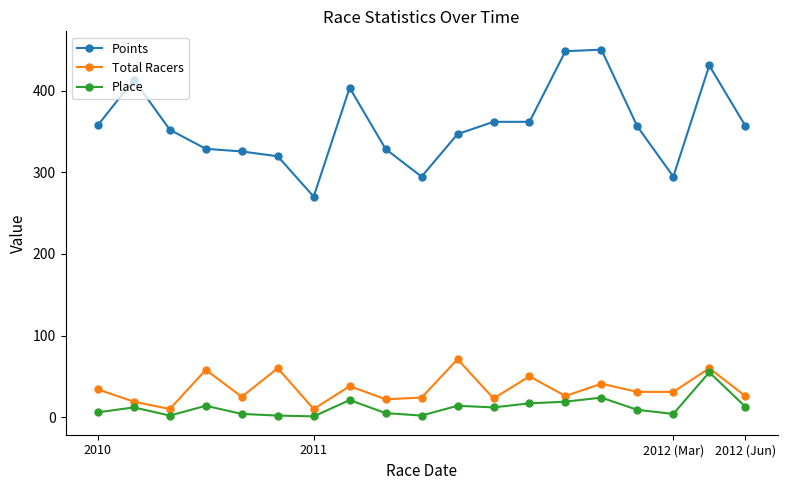

Which series has the largest range (max minus min)?

Points